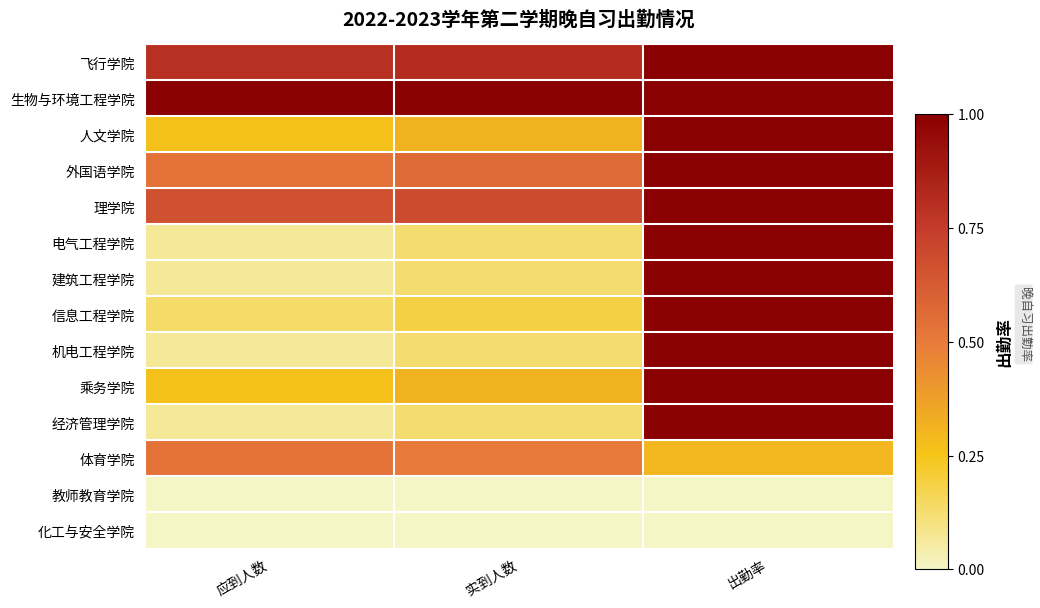

At how many categories does at least one series exceed 0?

3